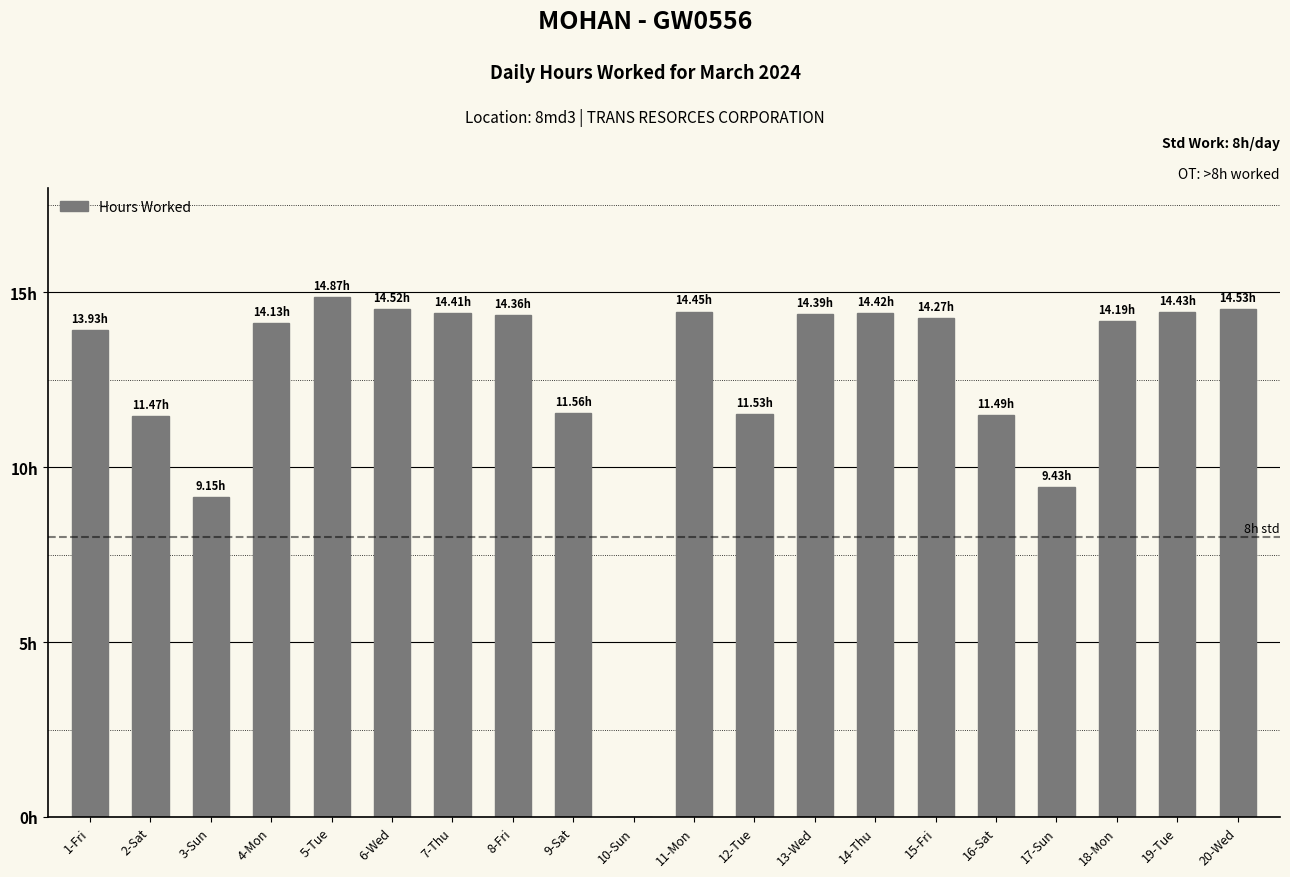

How many bars are there in total?

20